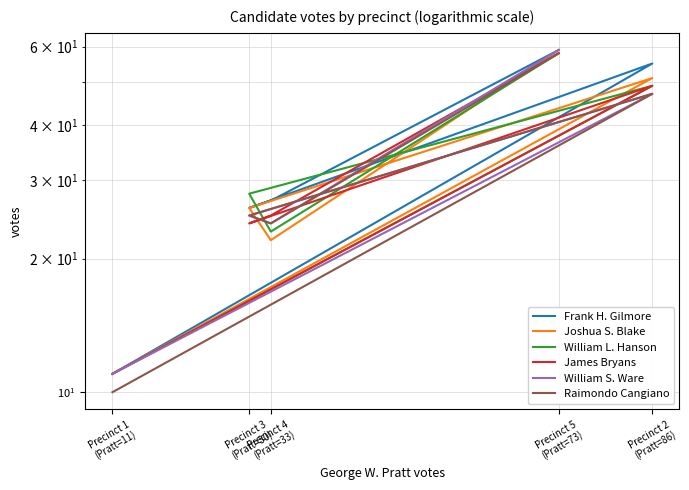

Between Precinct 1
(Pratt=11) and Precinct 3
(Pratt=30), which series saw the biggest shift?

William L. Hanson